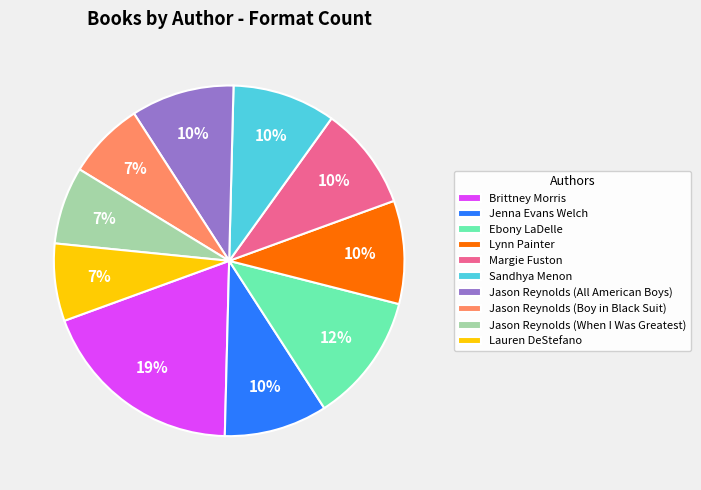

To the nearest percent, what percentage of the pie is Jason Reynolds (When I Was Greatest)?

7%